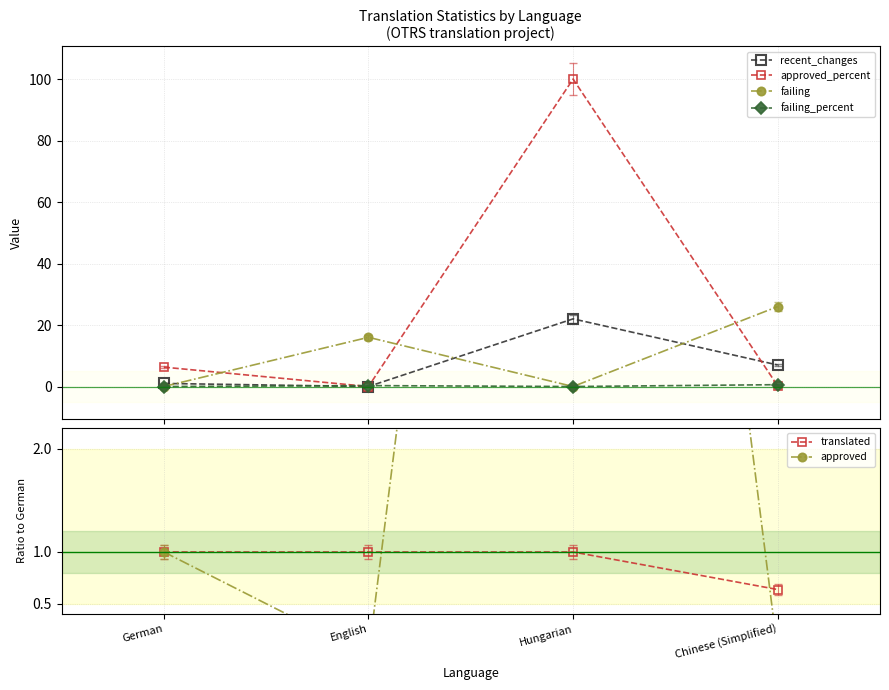

How many data points in approved are above 1?

1